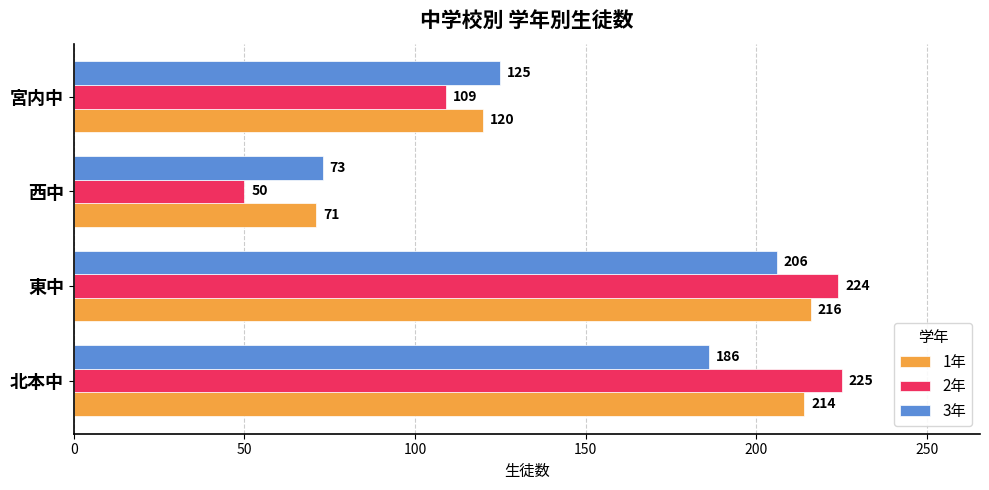

What is the difference between the highest and lowest values at 東中?

18